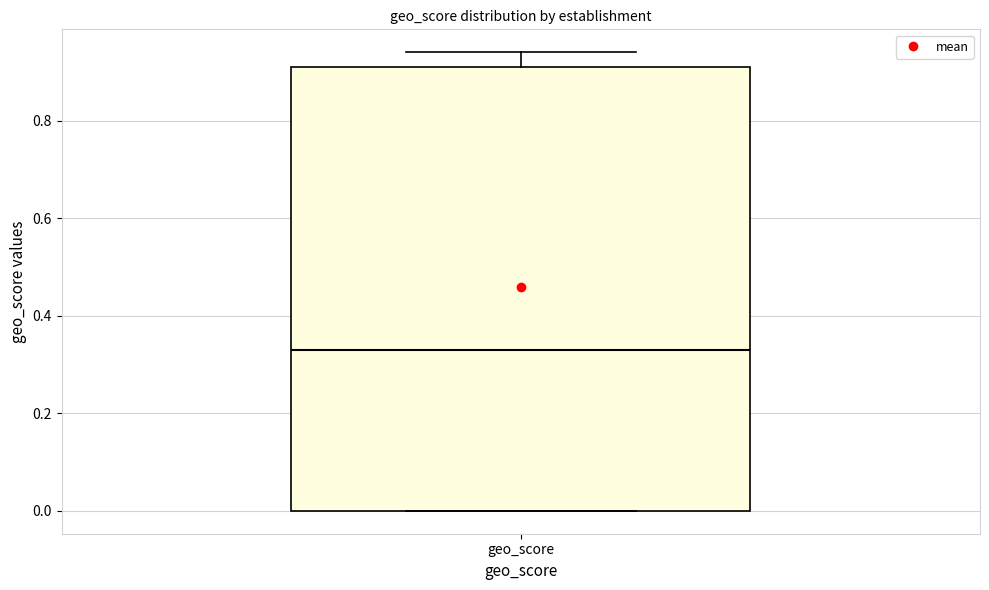

Read this box plot against the y-axis: the position of the median line, the range covered by the box, and the ends of both whiskers. The values are not printed on the chart, so give them approximately, as read against the axis.

median 0.34, box 0.00 to 0.92, whiskers 0.00 to 0.94